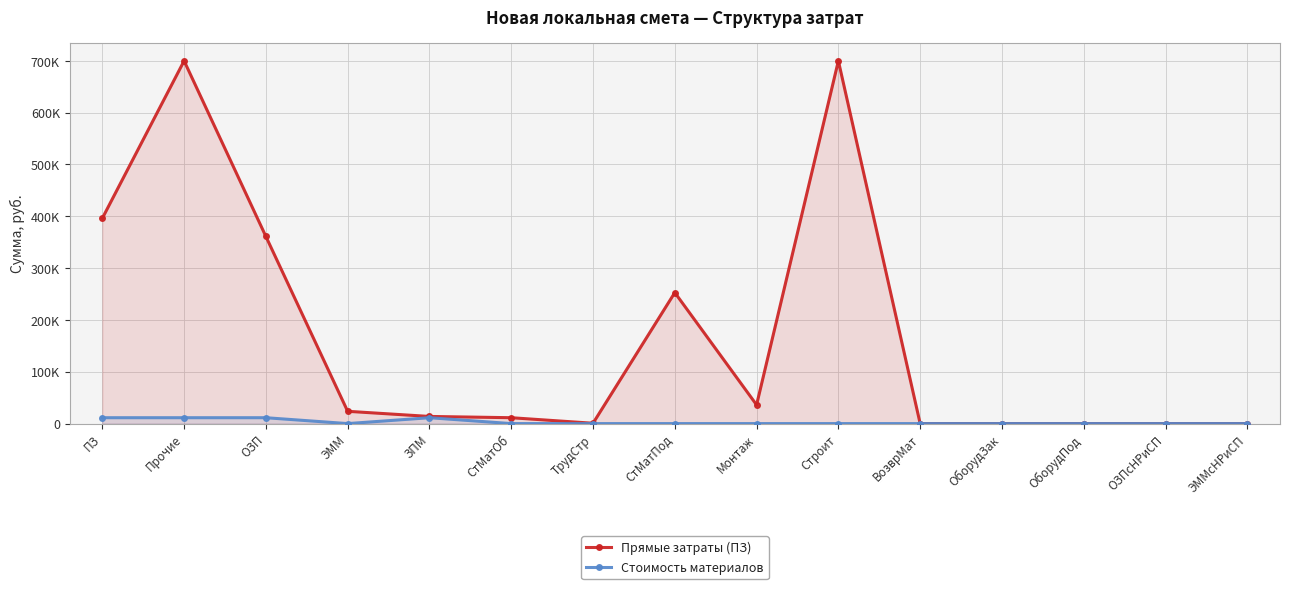

Which series changed the most between Строит and ОЗПсНРиСП?

Прямые затраты (ПЗ)